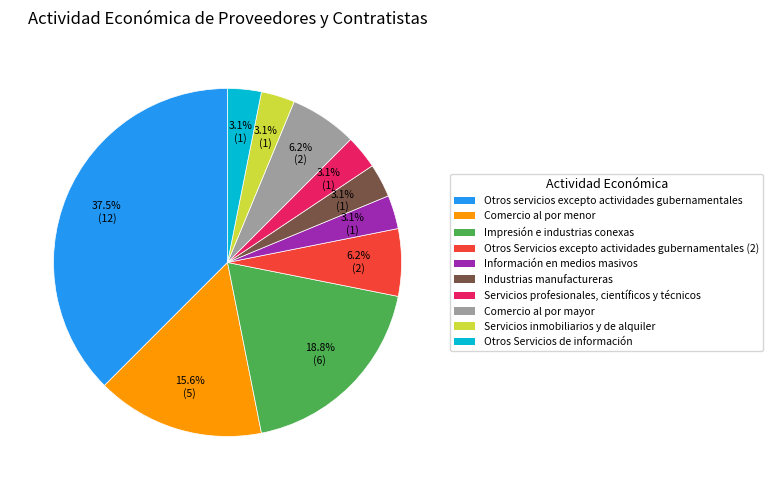

Is it true that Servicios profesionales, científicos y técnicos is 13% of the pie?

False